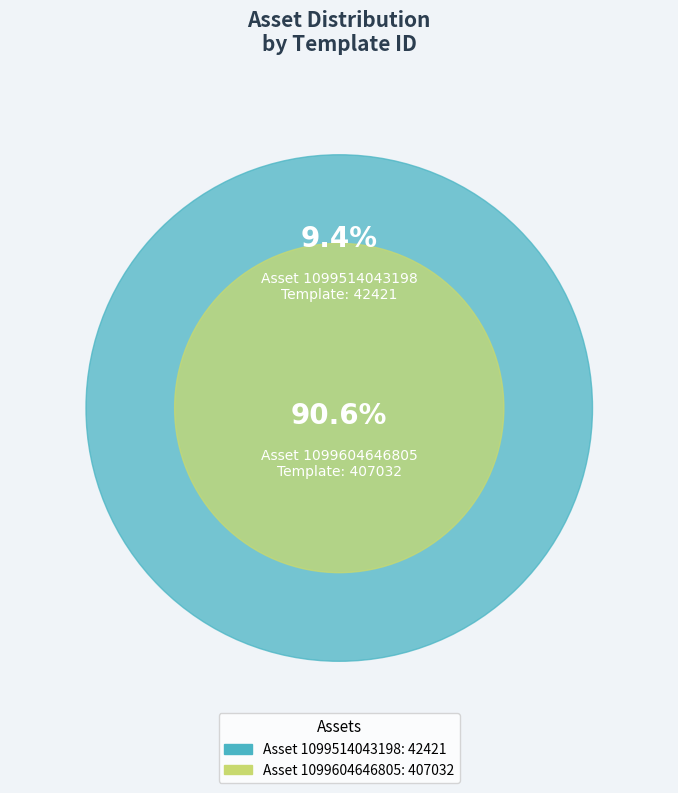

What is the ratio of the value at 1099604646805 to the value at 1099514043198?

9.6